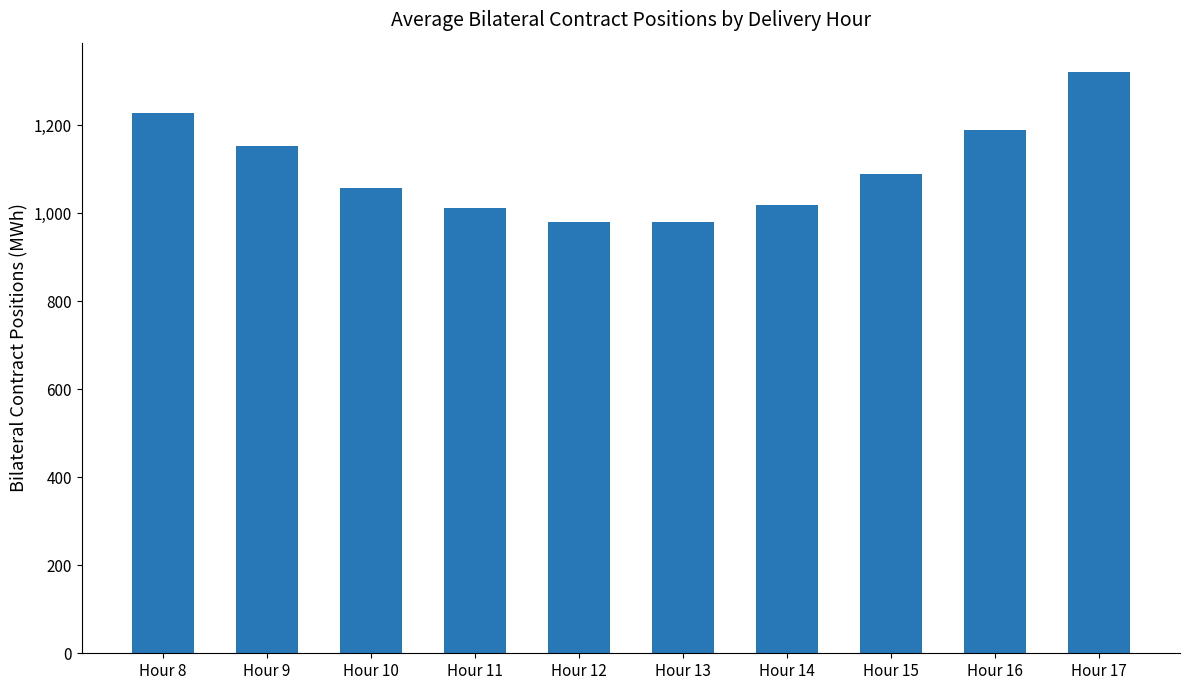

What is the value of the 10th bar from the left?

1321.0